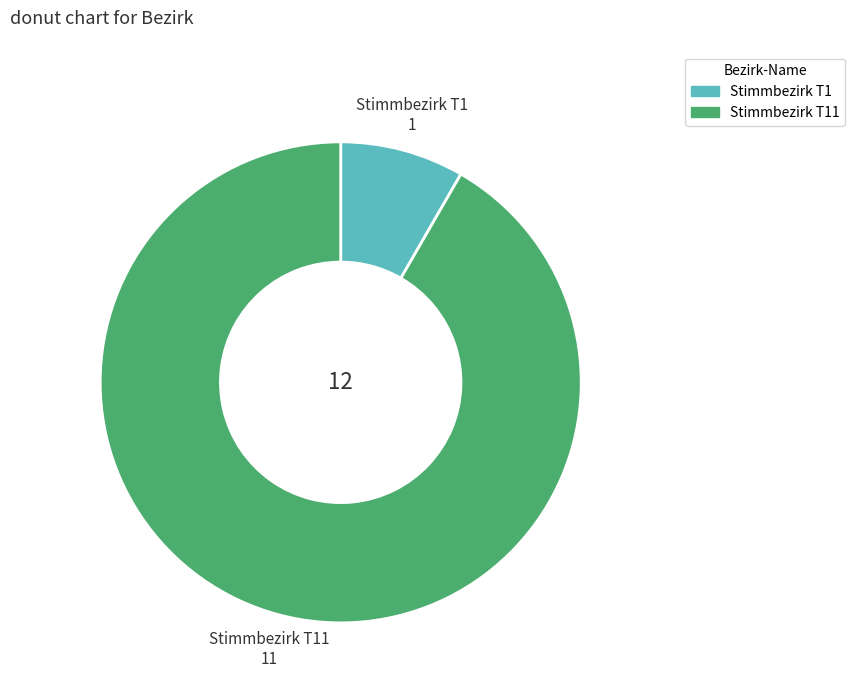

Is there a majority slice in this chart?

Yes